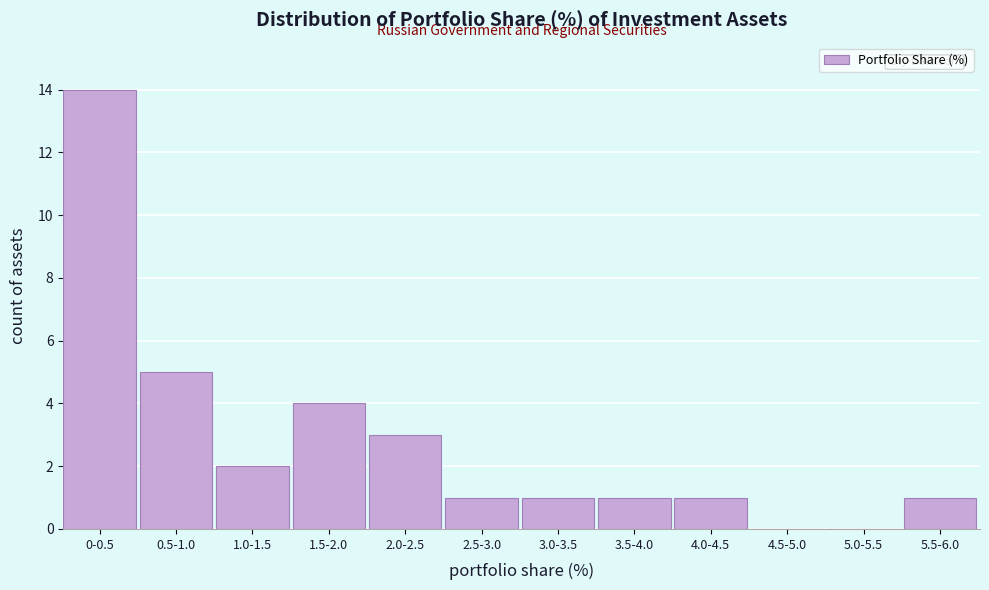

Reading right to left, what are all the values shown in this chart?

5.5-6.0=1	5.0-5.5=0	4.5-5.0=0	4.0-4.5=1	3.5-4.0=1	3.0-3.5=1	2.5-3.0=1	2.0-2.5=3	1.5-2.0=4	1.0-1.5=2	0.5-1.0=5	0-0.5=14